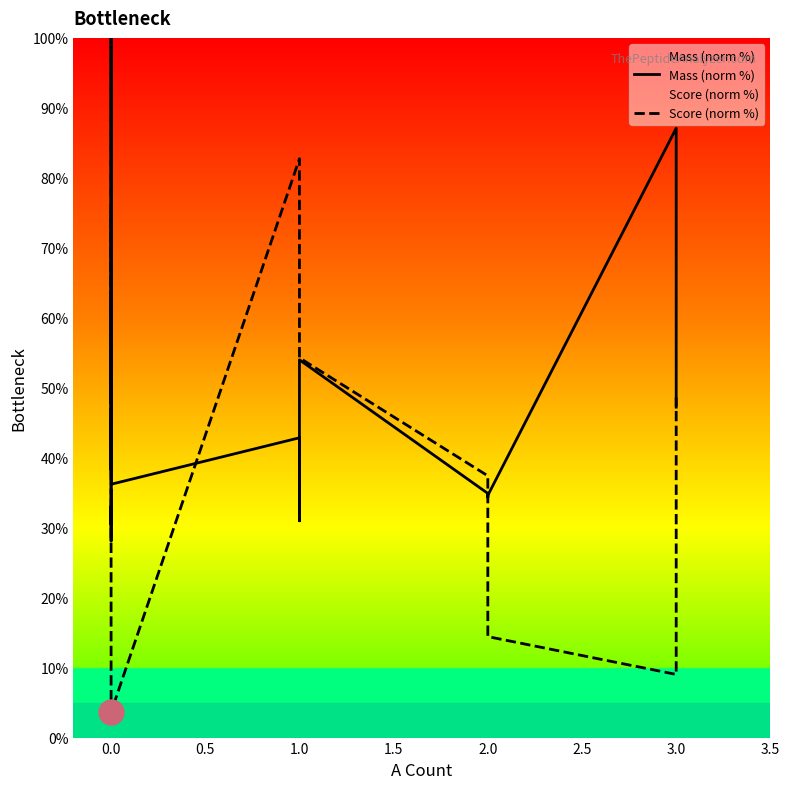

Which category has the highest value across all series?

3.0